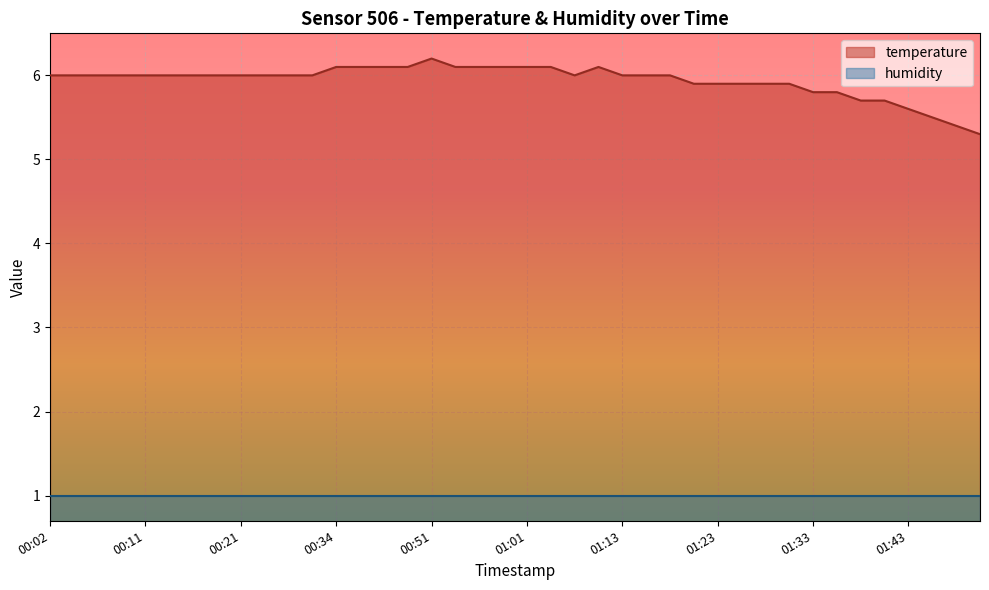

What is the change in value from 01:03 to 01:40?

-0.4